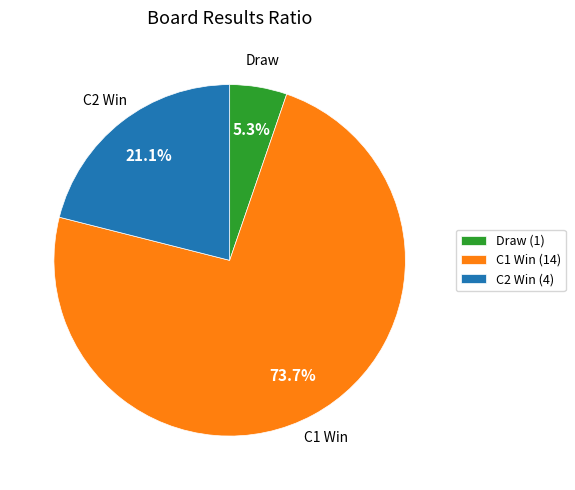

Does C1 Win (14) account for over 50% of the chart?

Yes